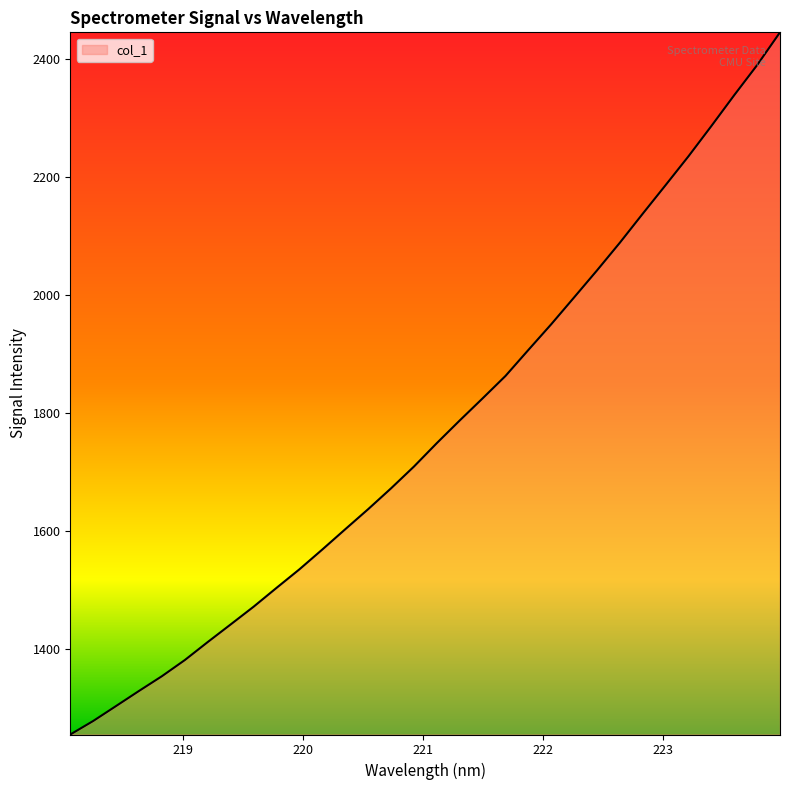

What is the greatest value displayed?

2444.6